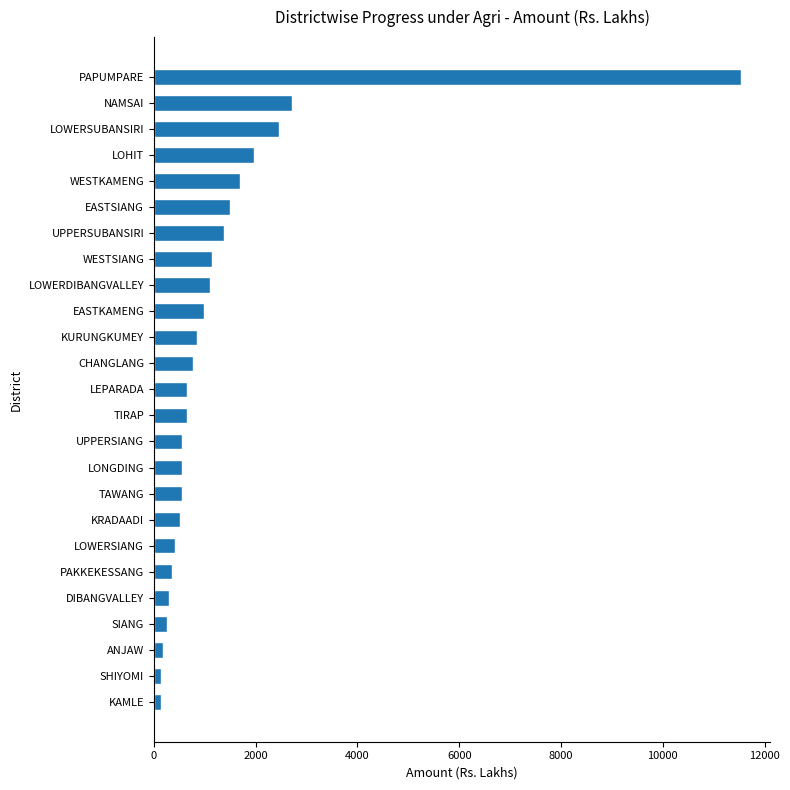

How many series are shown in this chart?

1